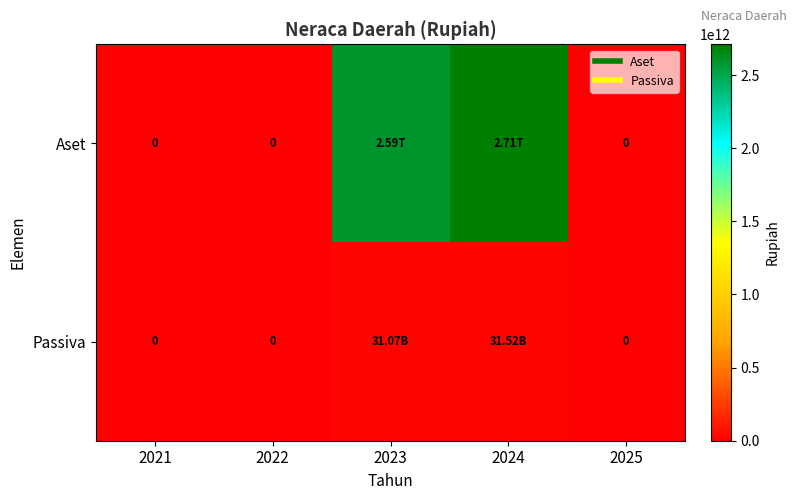

What value does the Aset series have at 2024?

2710955170518.0